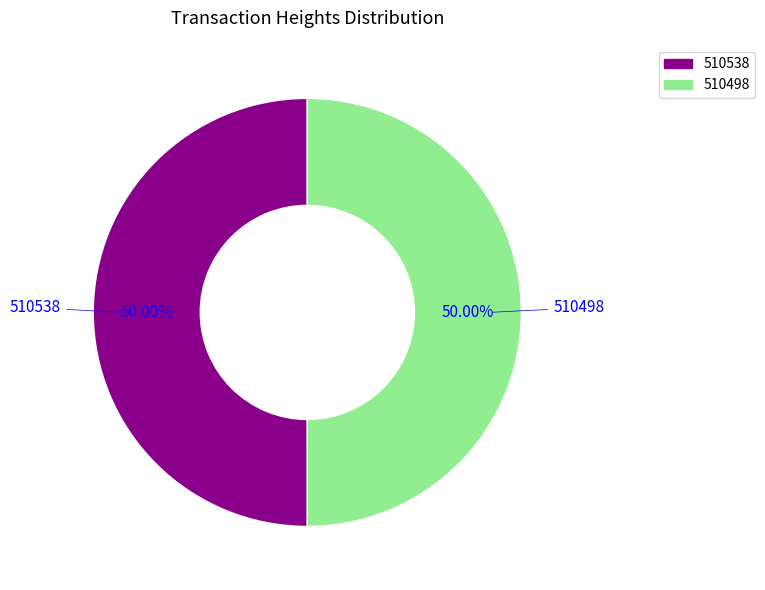

Combined, do 510498 and 510538 account for over 50%?

Yes